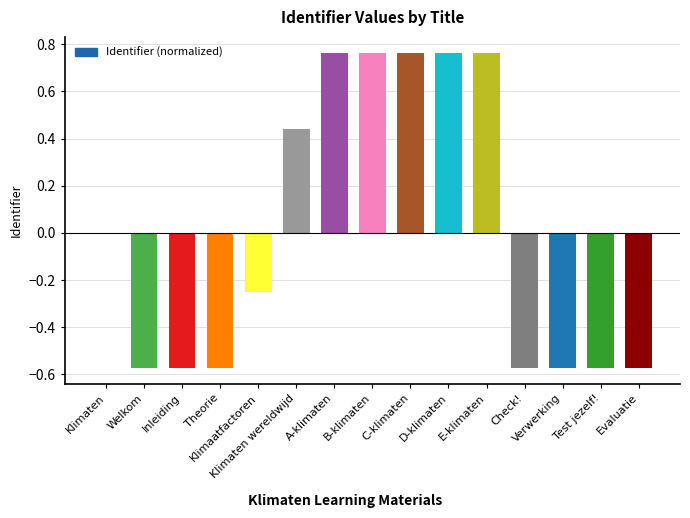

Which has a higher value, Evaluatie or Klimaten wereldwijd?

Klimaten wereldwijd